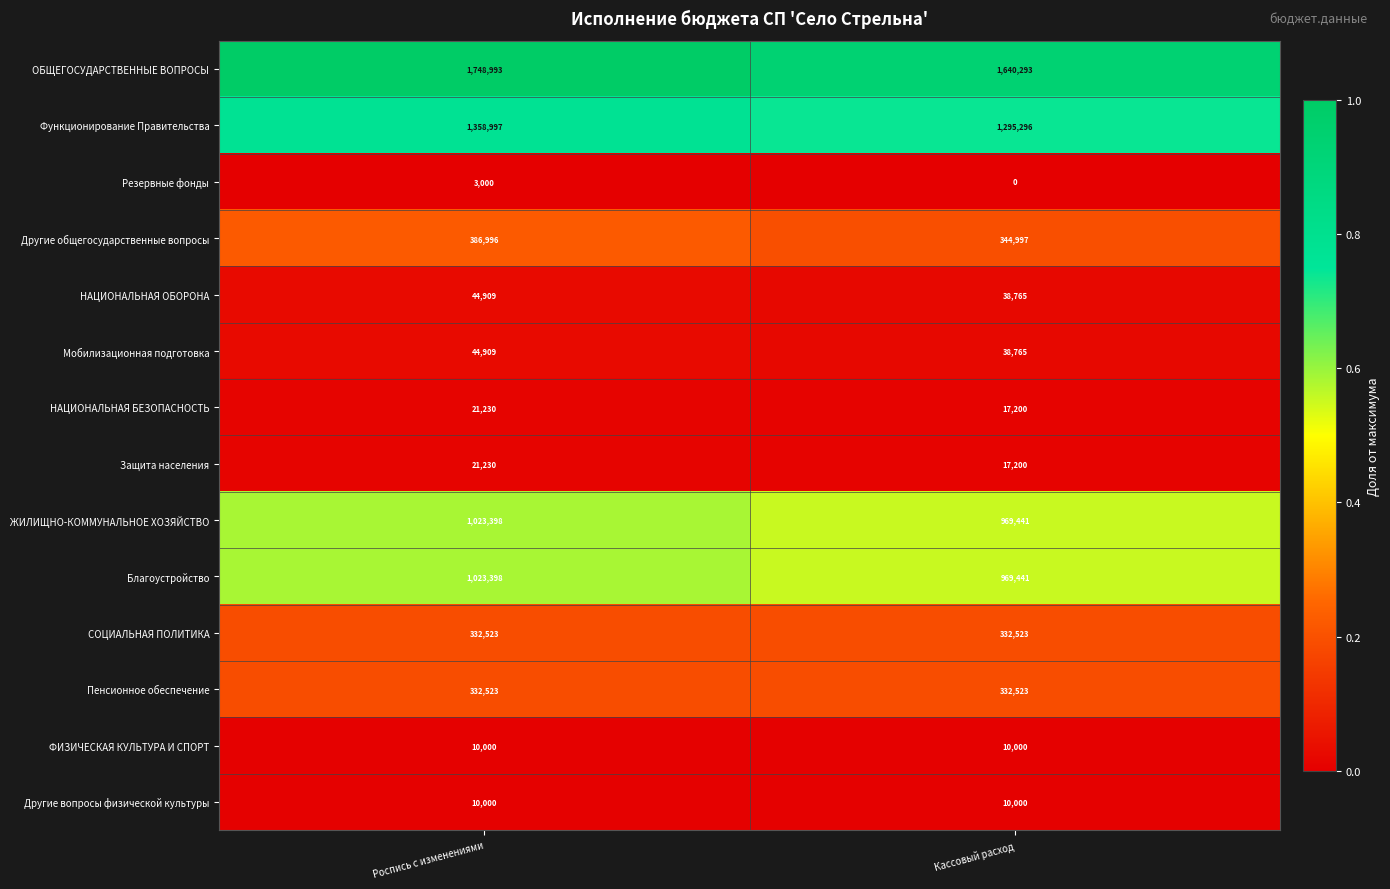

Reading left to right, transcribe all the data shown in this chart.

ОБЩЕГОСУДАРСТВЕННЫЕ ВОПРОСЫ: 1748993	1640293
Функционирование Правительства: 1358997	1295296
Резервные фонды: 3000	0
Другие общегосударственные вопросы: 386996	344997
НАЦИОНАЛЬНАЯ ОБОРОНА: 44909	38765
Мобилизационная подготовка: 44909	38765
НАЦИОНАЛЬНАЯ БЕЗОПАСНОСТЬ: 21230	17200
Защита населения: 21230	17200
ЖИЛИЩНО-КОММУНАЛЬНОЕ ХОЗЯЙСТВО: 1023398	969441
Благоустройство: 1023398	969441
СОЦИАЛЬНАЯ ПОЛИТИКА: 332523	332523
Пенсионное обеспечение: 332523	332523
ФИЗИЧЕСКАЯ КУЛЬТУРА И СПОРТ: 10000	10000
Другие вопросы физической культуры: 10000	10000